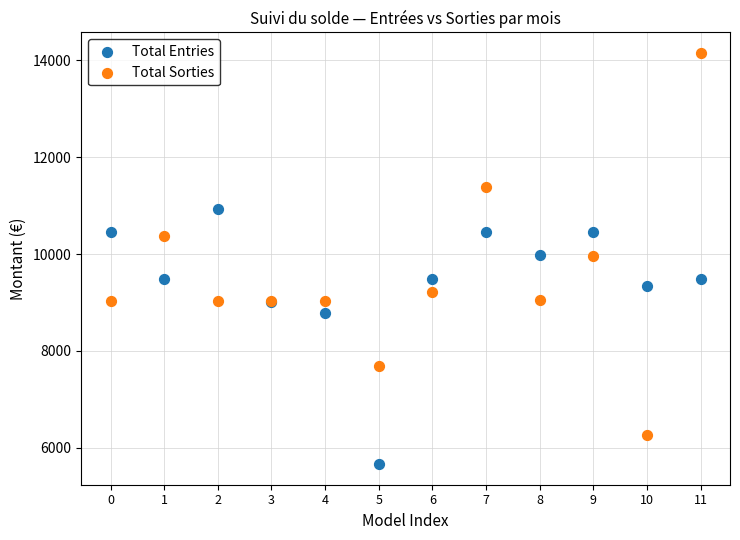

Which series has the largest Y range (max minus min)?

Total Sorties